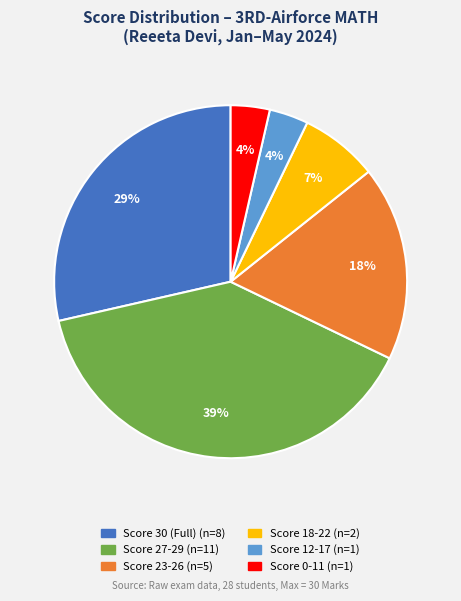

To the nearest percent, what is the average slice percentage?

17%